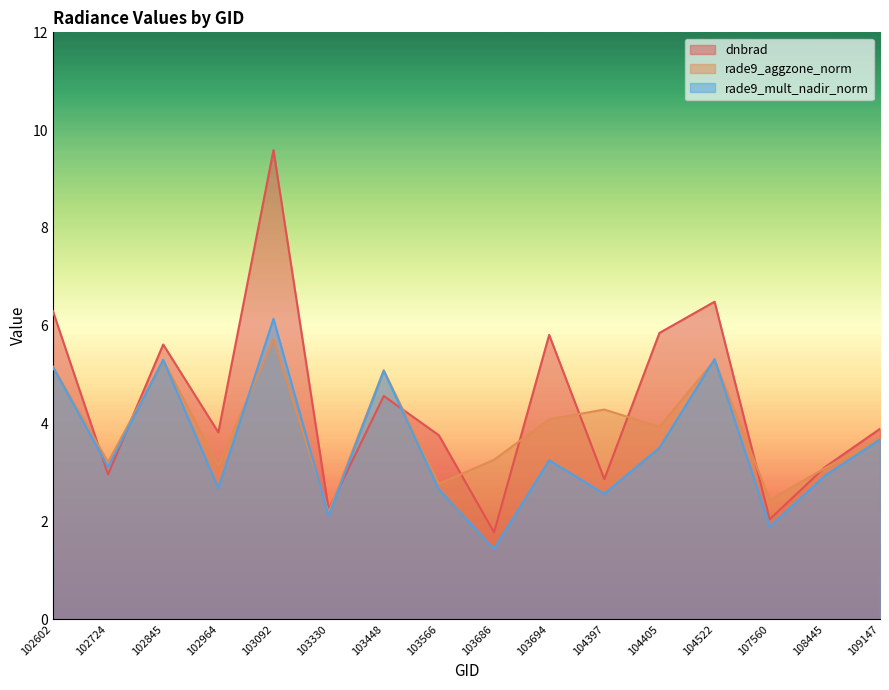

At 104397, list the series in order from smallest to largest.

rade9_mult_nadir_norm, dnbrad, rade9_aggzone_norm